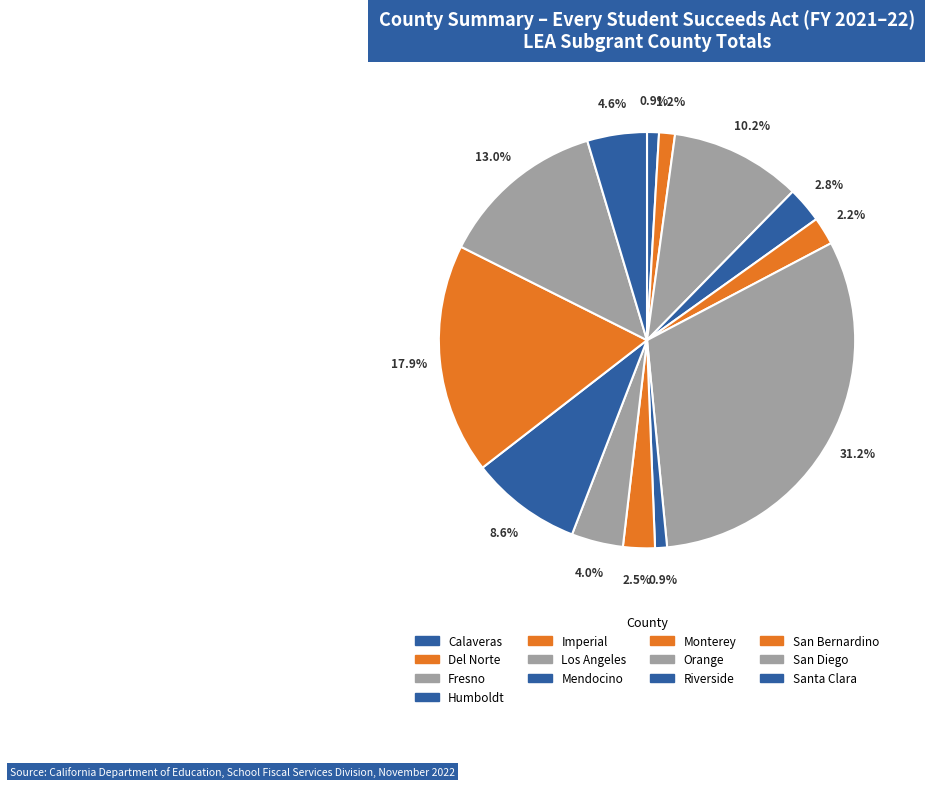

Do Fresno and Santa Clara together represent more than half of the pie?

No